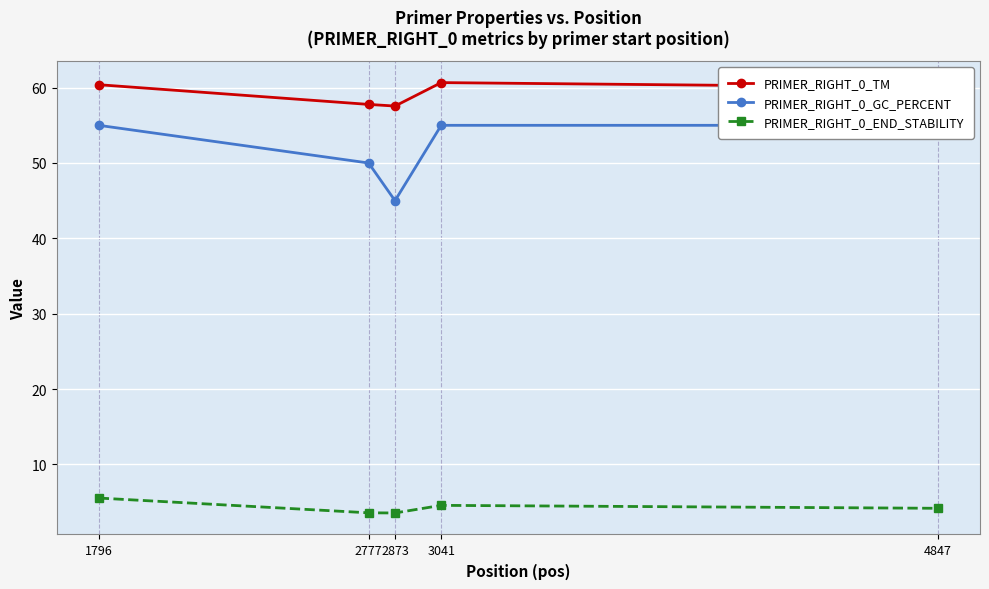

Rank the categories by PRIMER_RIGHT_0_TM value from lowest to highest.

2873, 2777, 4847, 1796, 3041